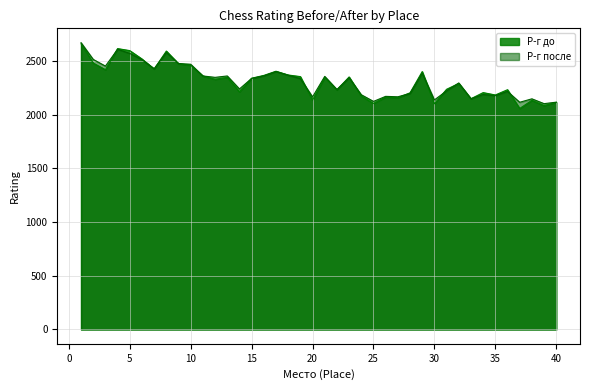

The Р-г до series shows 1030 at 26. True or false?

False